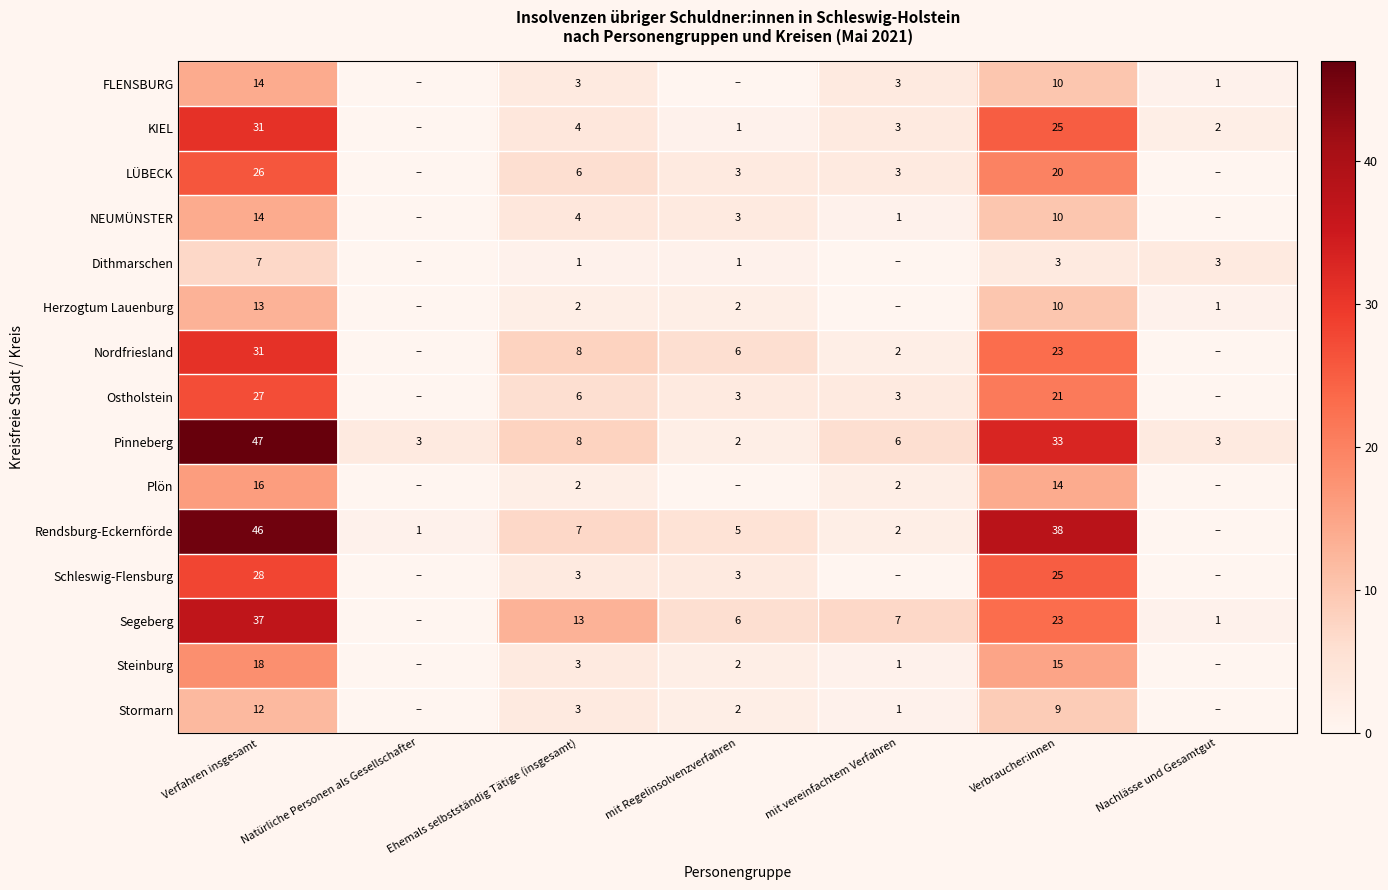

Is it true that Pinneberg equals 5 at Ehemals selbstständig Tätige (insgesamt)?

False